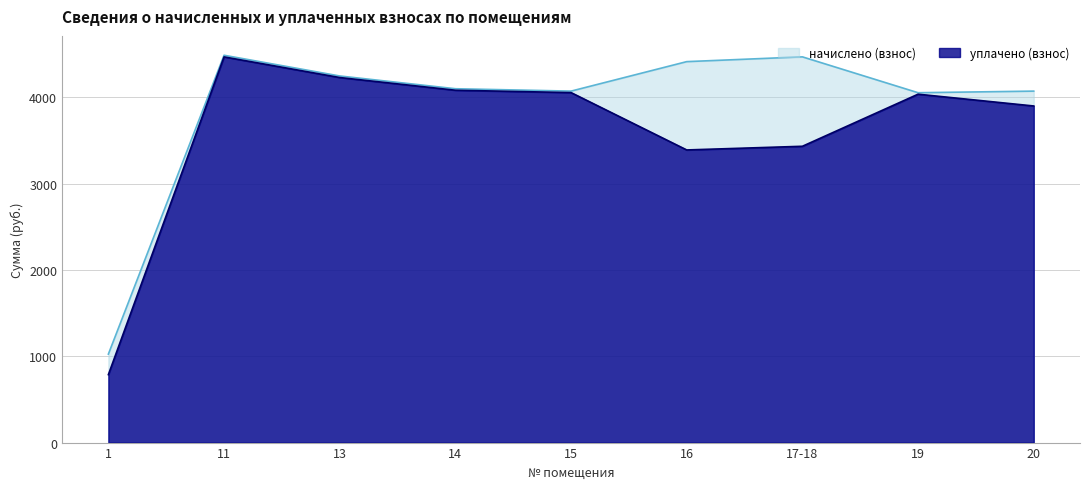

Rank the series at 15 from lowest to highest value.

уплачено (взнос), начислено (взнос)